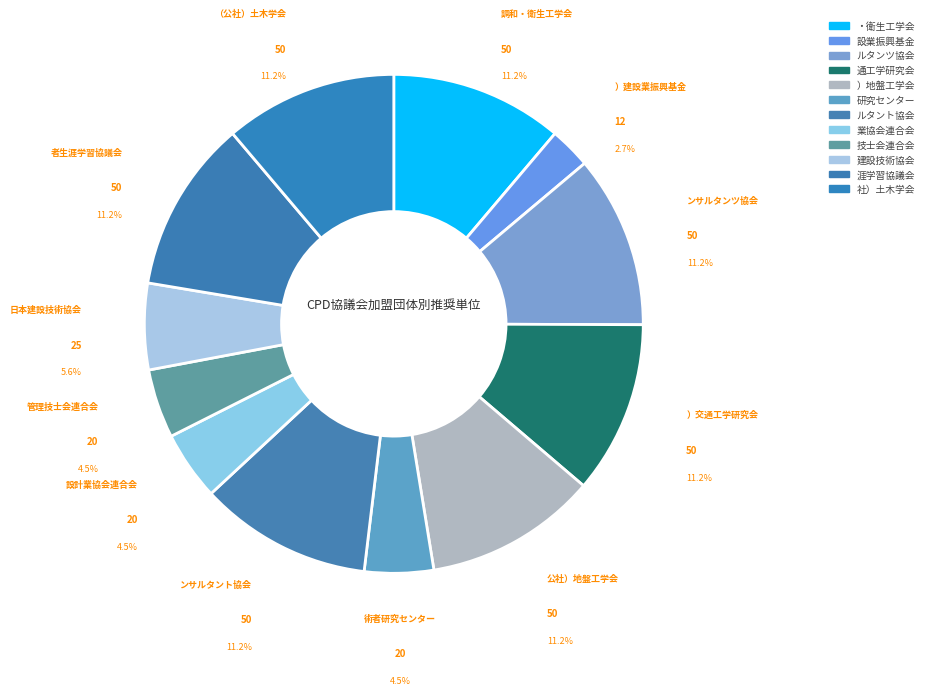

Is it true that （公社）森林・自然環境技術者研究センター is 1% of the pie?

False